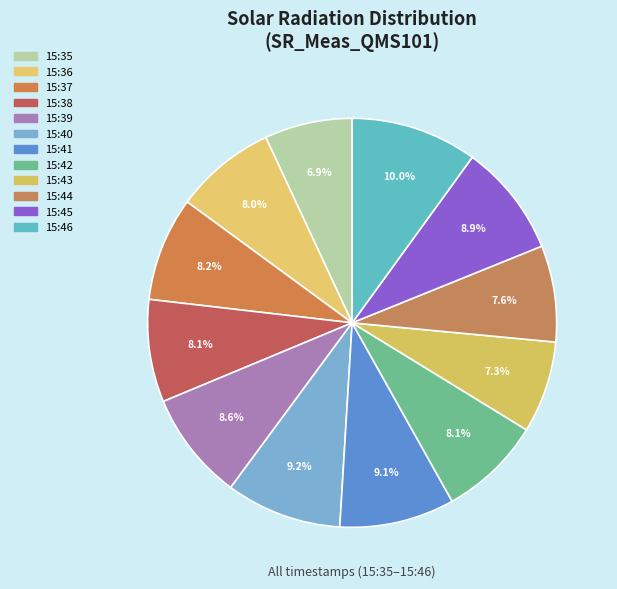

Does 15:41 account for over 50% of the chart?

No